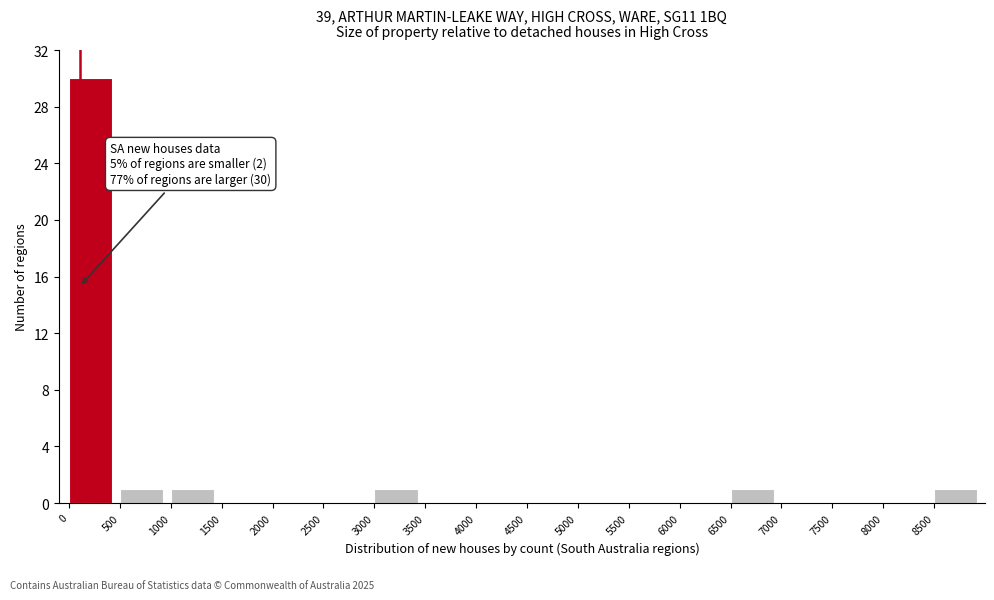

Over which range of the x-axis is the bar tallest?

0 to 500